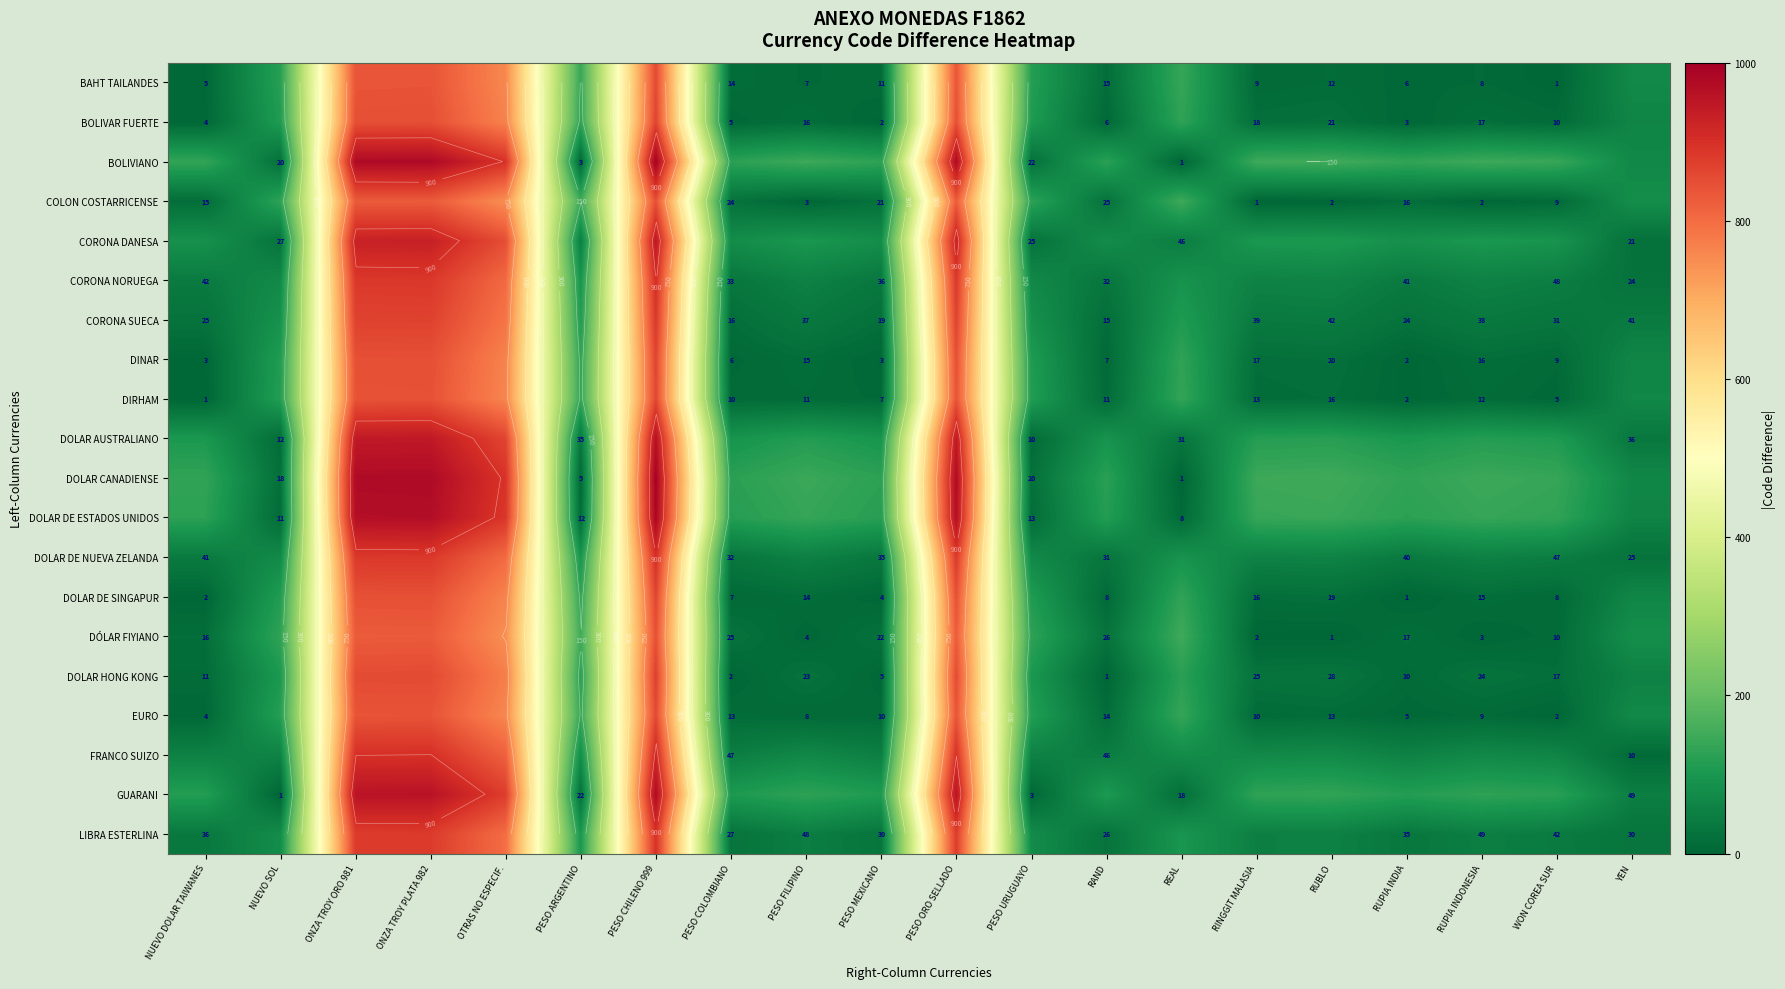

What is the spread (max minus min) of values at RUPIA INDONESIA?

145